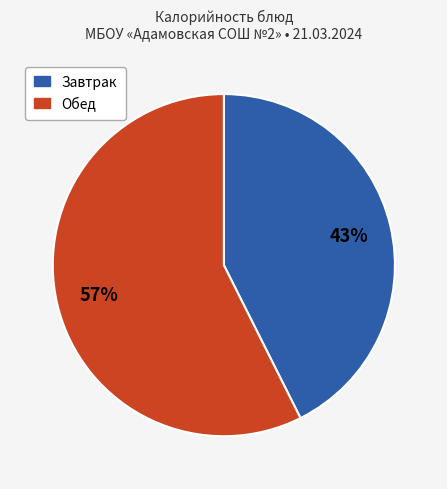

To the nearest percent, what is the average slice percentage?

50%